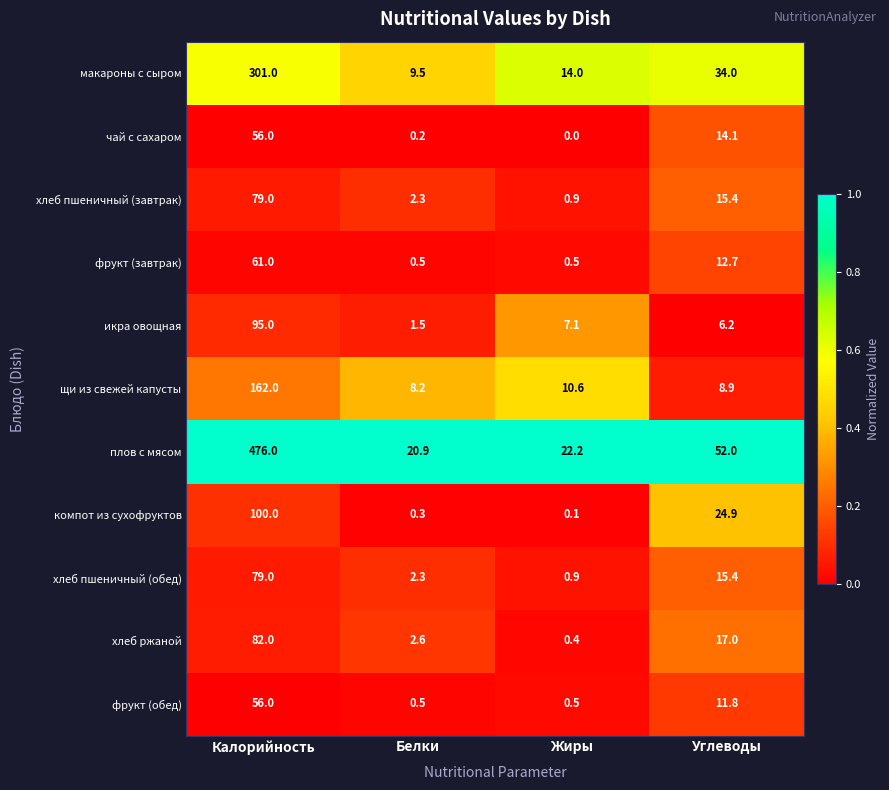

How many distinct data groups are displayed?

11